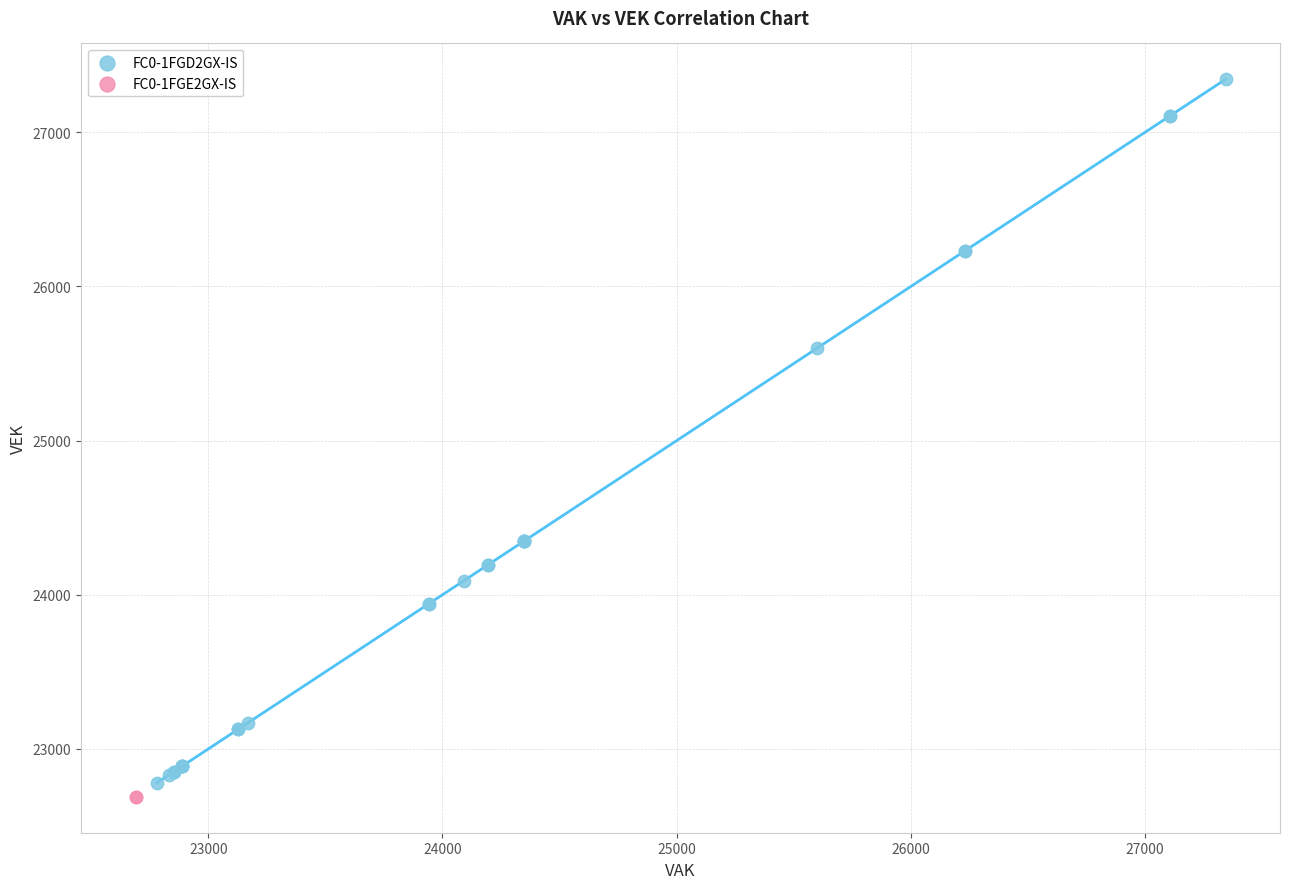

What are all the series names shown in the legend?

FC0-1FGD2GX-IS, FC0-1FGE2GX-IS